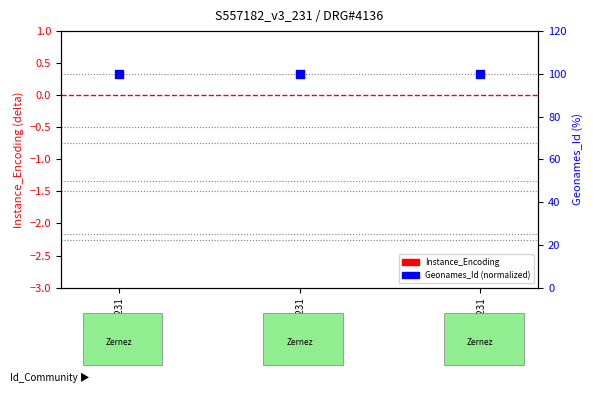

What is the total value across all series at C9034_v4_231?

100